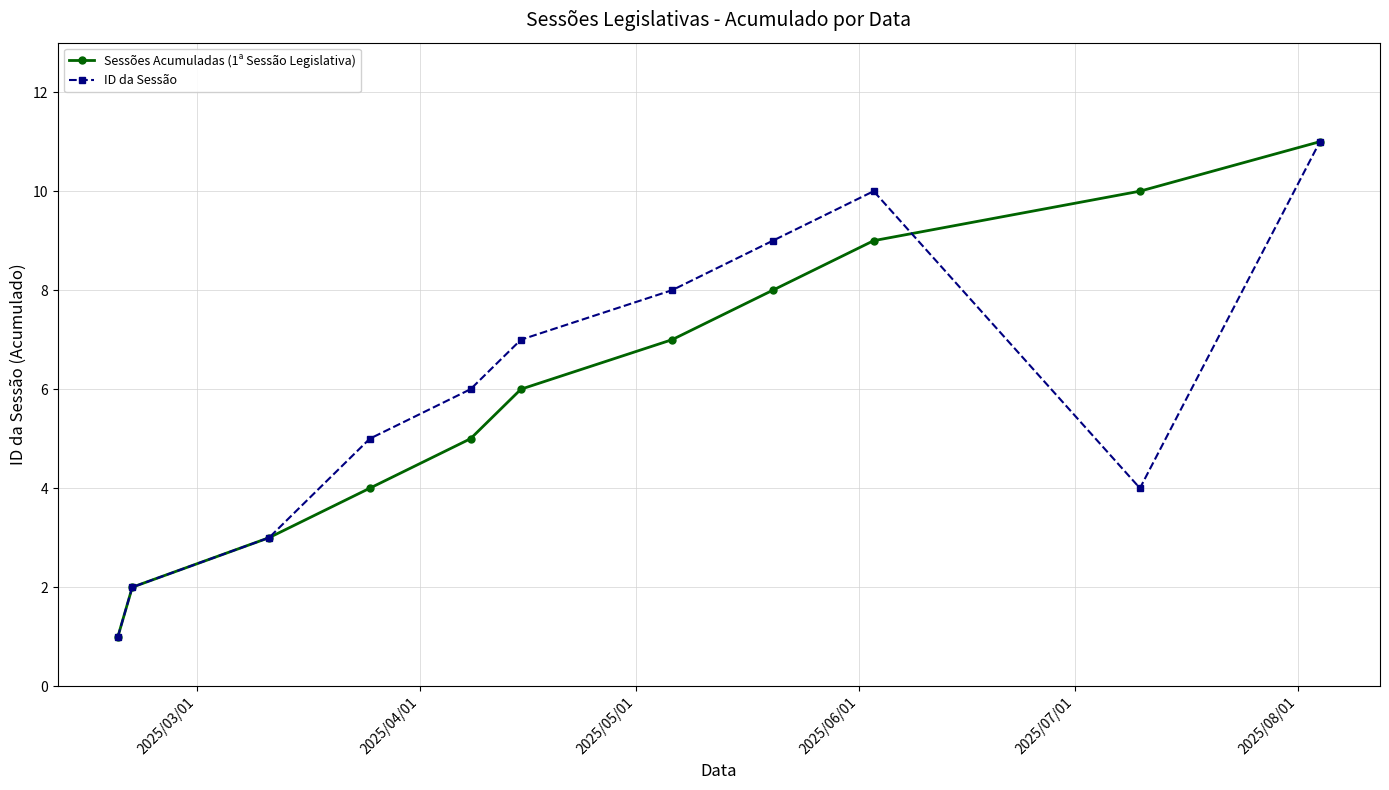

Reading right to left, list all the values displayed in this chart.

Sessões Acumuladas (1ª Sessão Legislativa): 11	10	9	8	7	6	5	4	3	2	1
ID da Sessão: 11	4	10	9	8	7	6	5	3	2	1